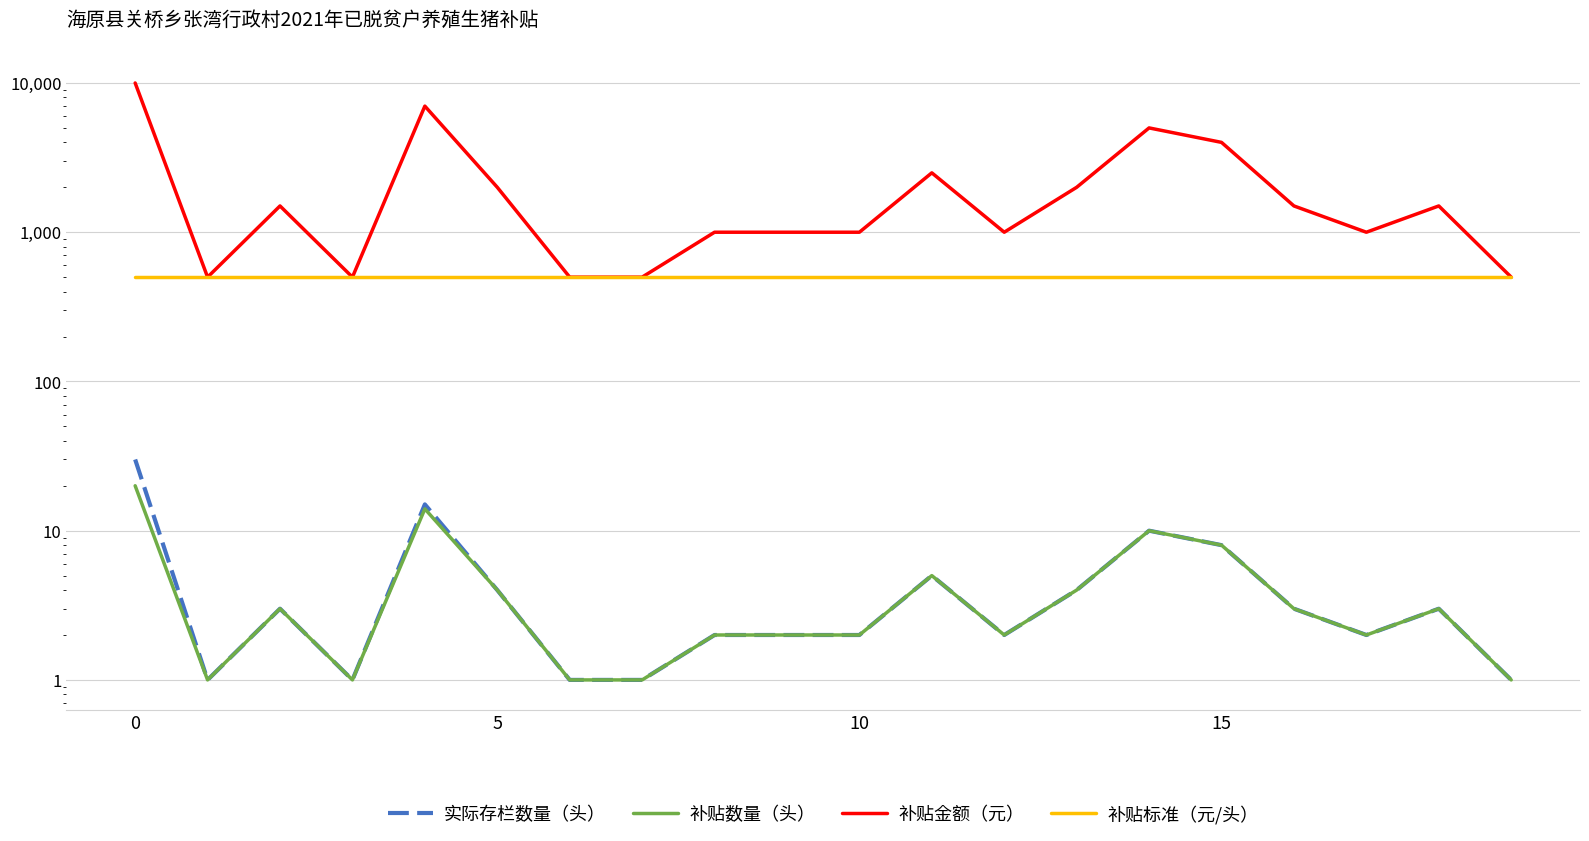

True or false: 补贴数量（头） has more than 1 points higher than both neighbors.

True